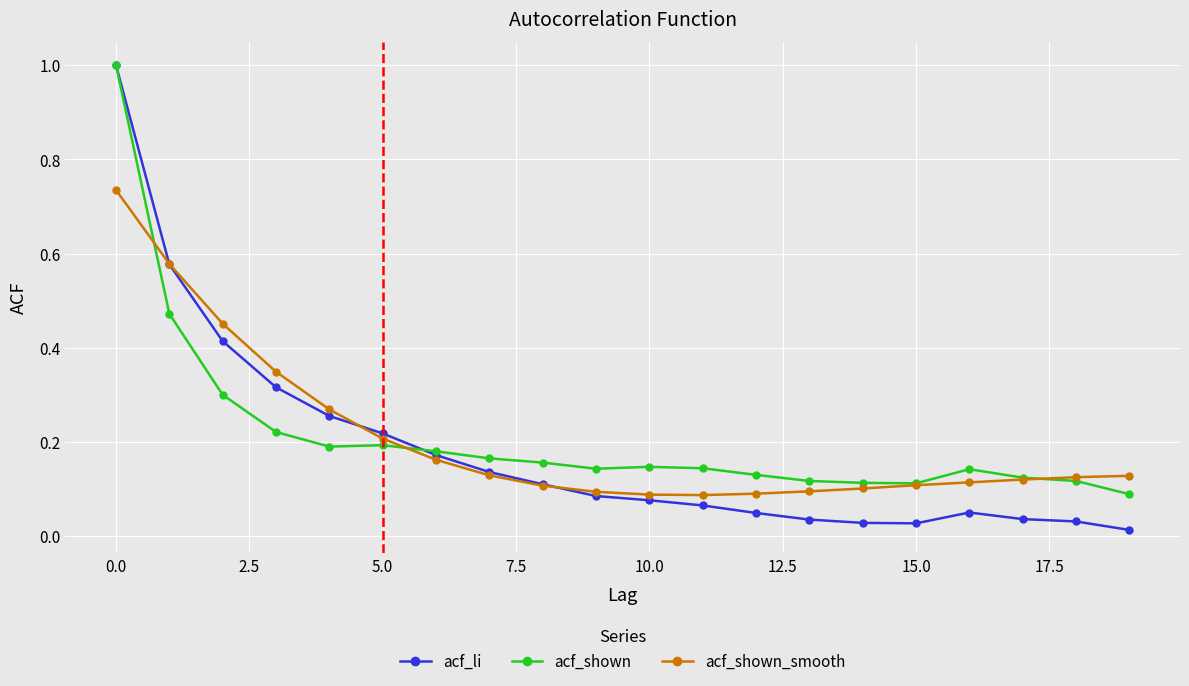

At how many categories does at least one series exceed 0?

20